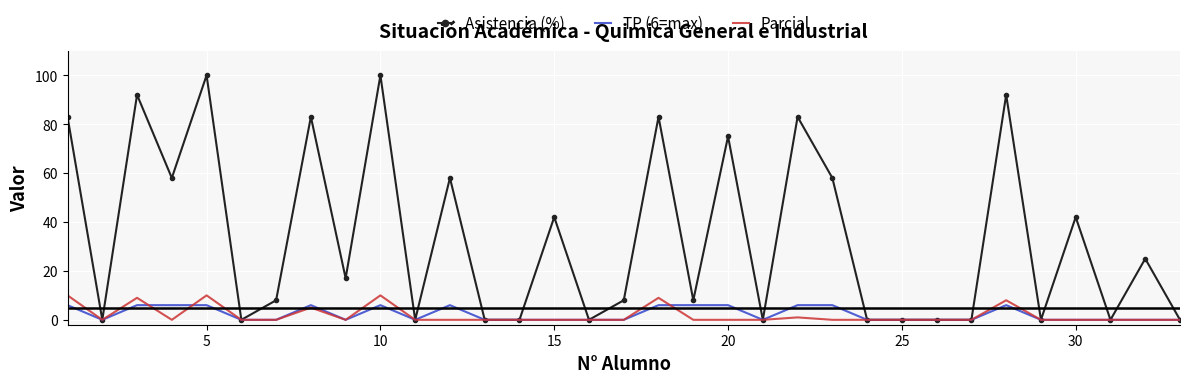

What is the greatest value displayed?

100